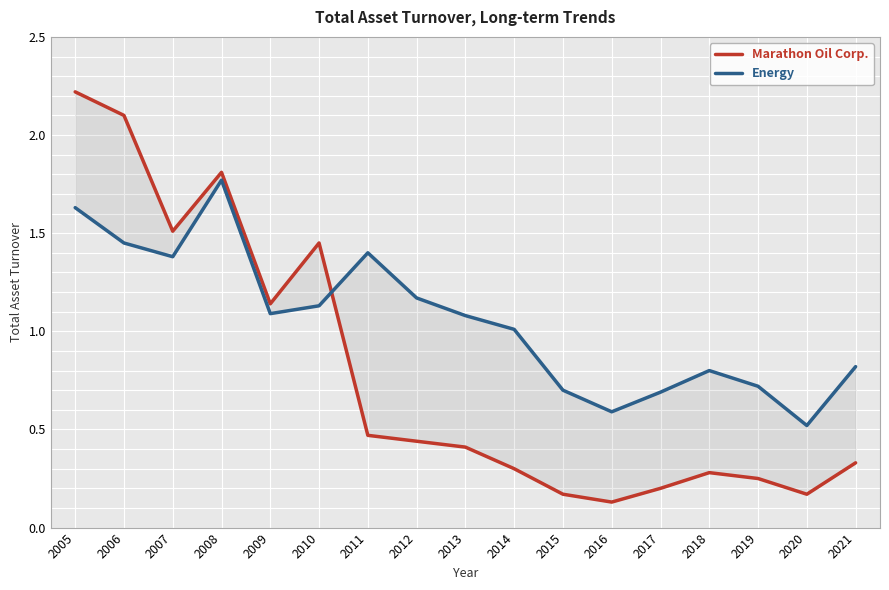

Reading left to right, what are all the values shown in this chart?

Marathon Oil Corp.: 2.2	2.1	1.5	1.8	1.1	1.4	0.5	0.4	0.4	0.3	0.2	0.1	0.2	0.3	0.2	0.2	0.3
Energy: 1.6	1.4	1.4	1.8	1.1	1.1	1.4	1.2	1.1	1.0	0.7	0.6	0.7	0.8	0.7	0.5	0.8